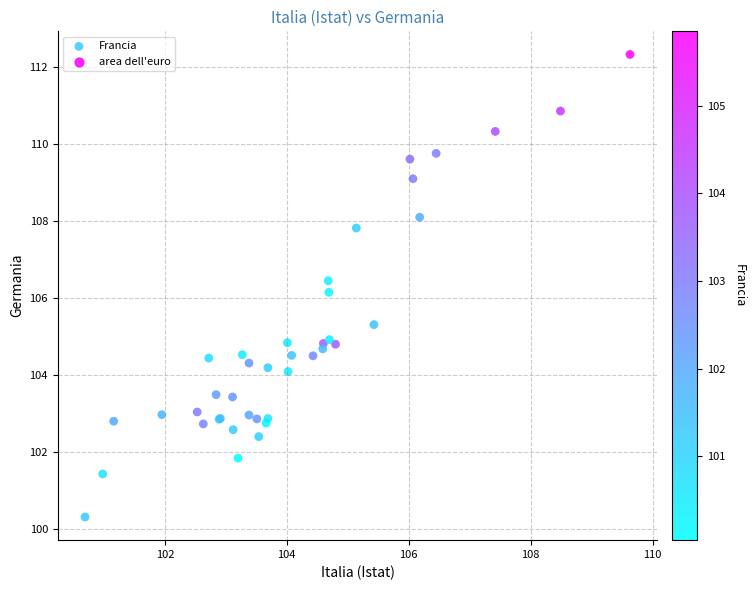

What Y value in the scatter plot is closest to 106?

106.1